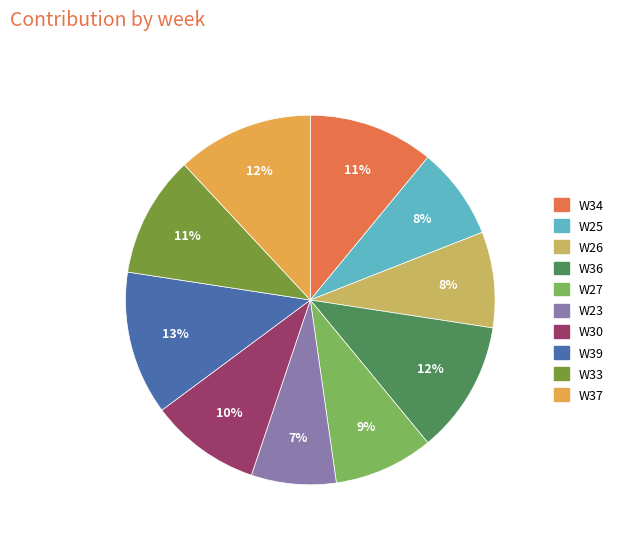

To the nearest percent, what is the difference between the W25 and W36 slice percentages?

4%